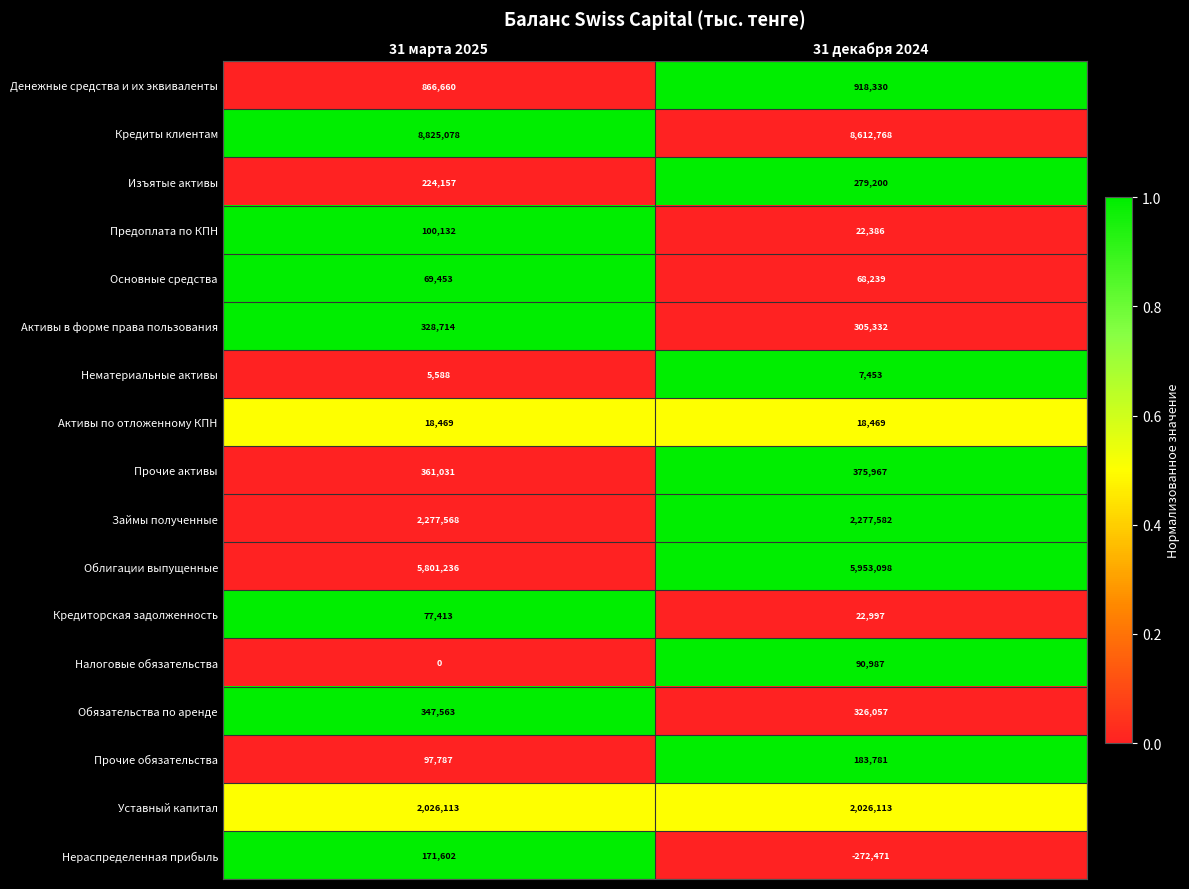

List the series in order of their peak value, lowest first.

Нематериальные активы, Активы по отложенному КПН, Основные средства, Кредиторская задолженность, Налоговые обязательства, Предоплата по КПН, Нераспределенная прибыль, Прочие обязательства, Изъятые активы, Активы в форме права пользования, Обязательства по аренде, Прочие активы, Денежные средства и их эквиваленты, Уставный капитал, Займы полученные, Облигации выпущенные, Кредиты клиентам